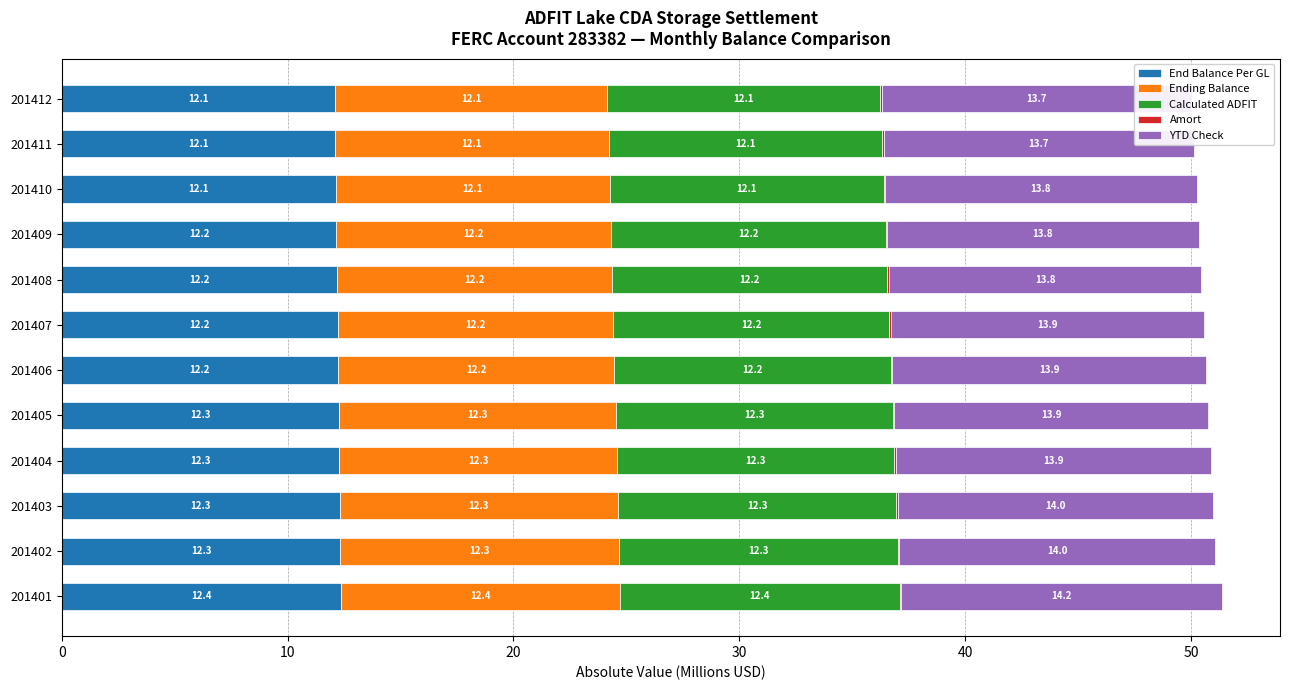

How many Ending Balance values are between 12 and 13?

12